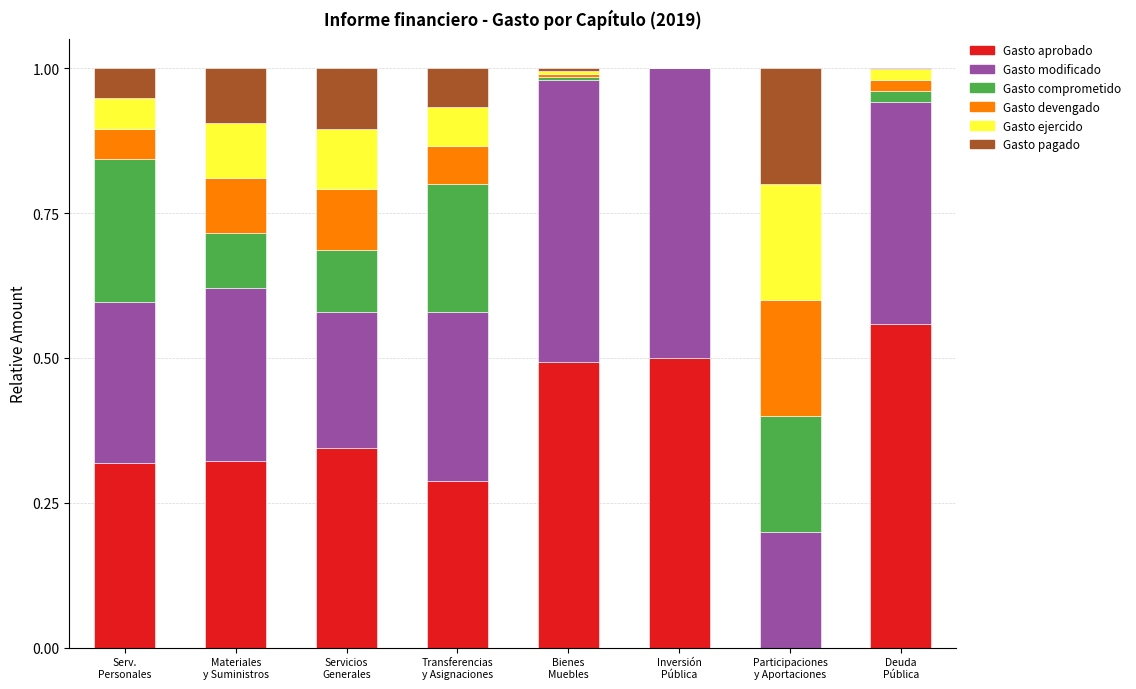

Is it true that Gasto ejercido equals 0.1 at Servicios
Generales?

True